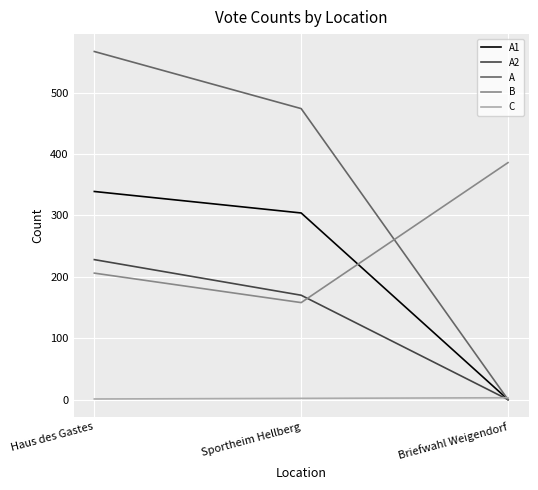

What is the greatest value displayed?

567